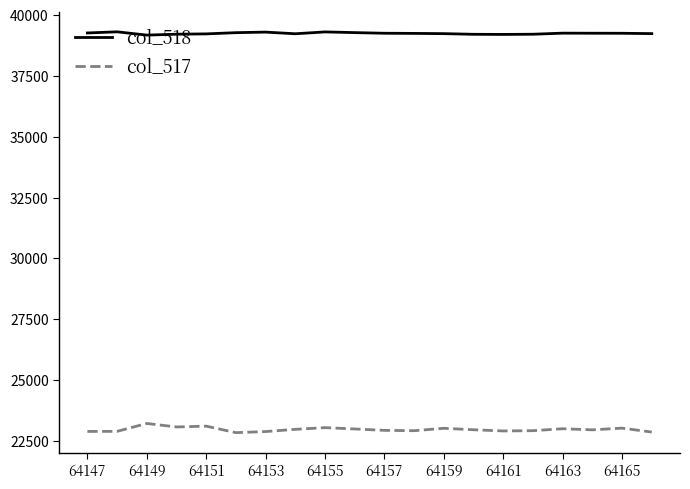

What are all the series names shown in the legend?

col_518, col_517